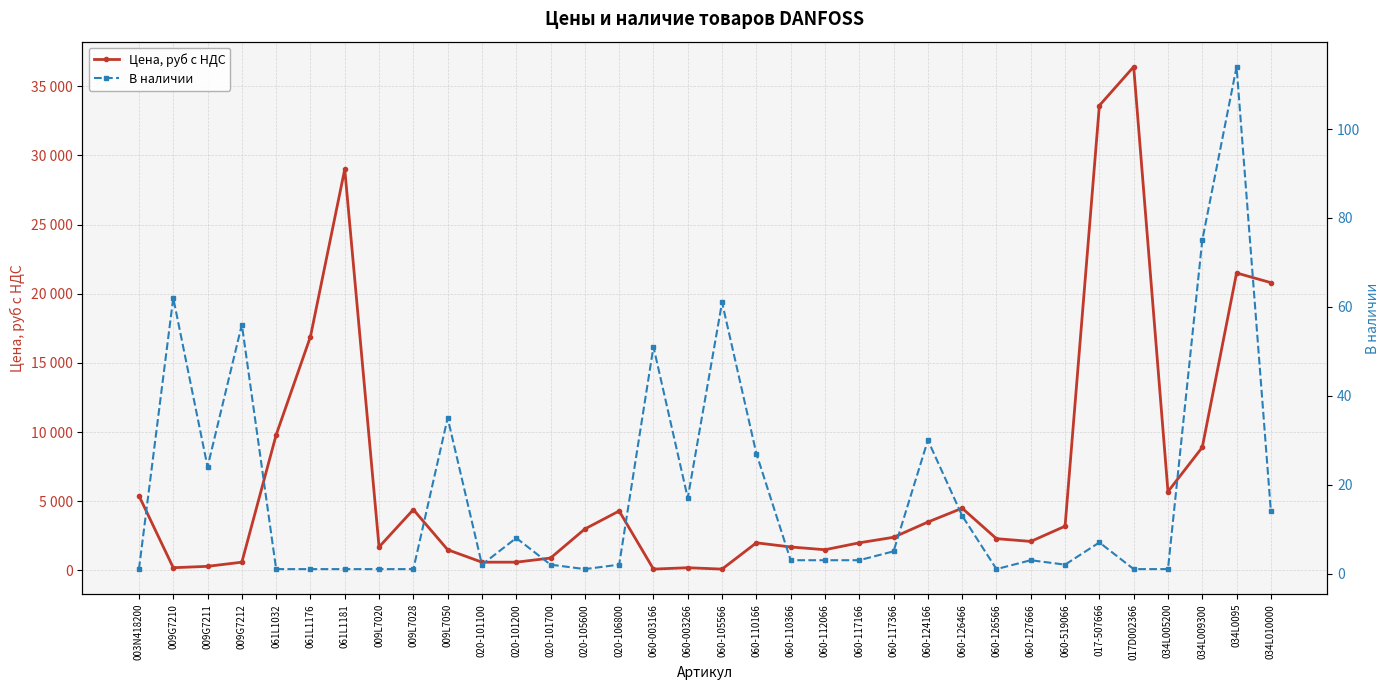

Is it true that В наличии equals 51 at 060-003166?

True